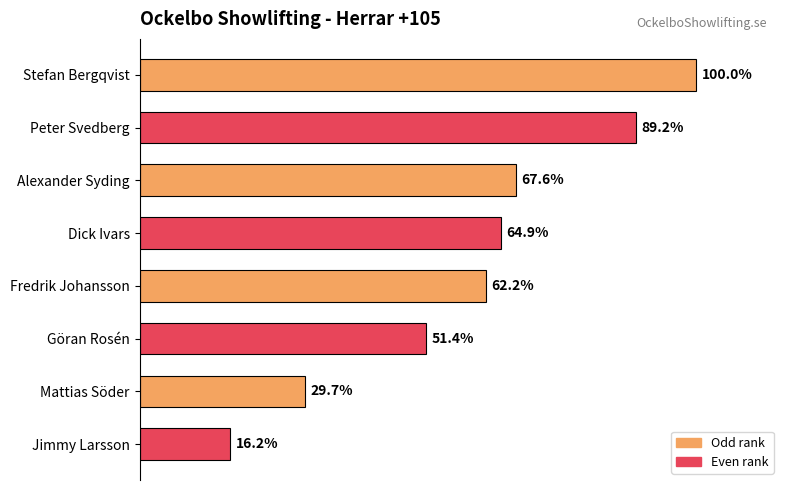

At which label is the value closest to 58?

Fredrik Johansson